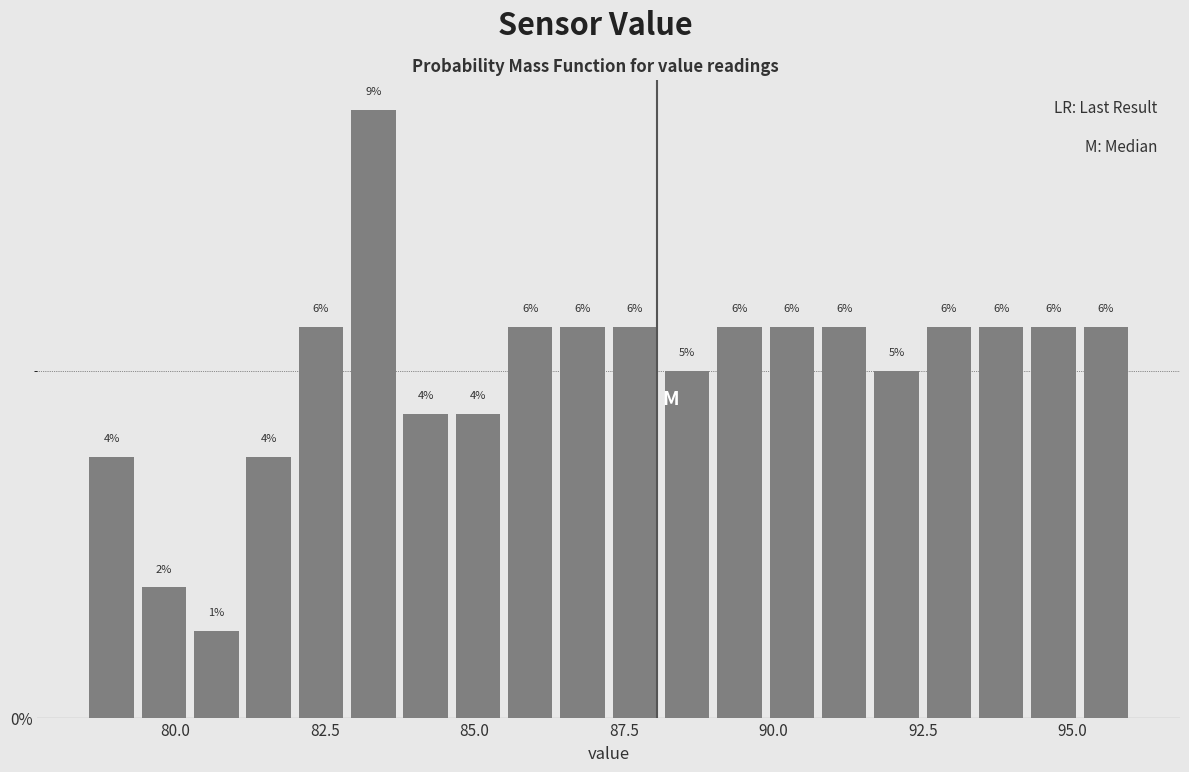

Read against the x-axis, roughly where is the centre of the tallest bar?

83.5